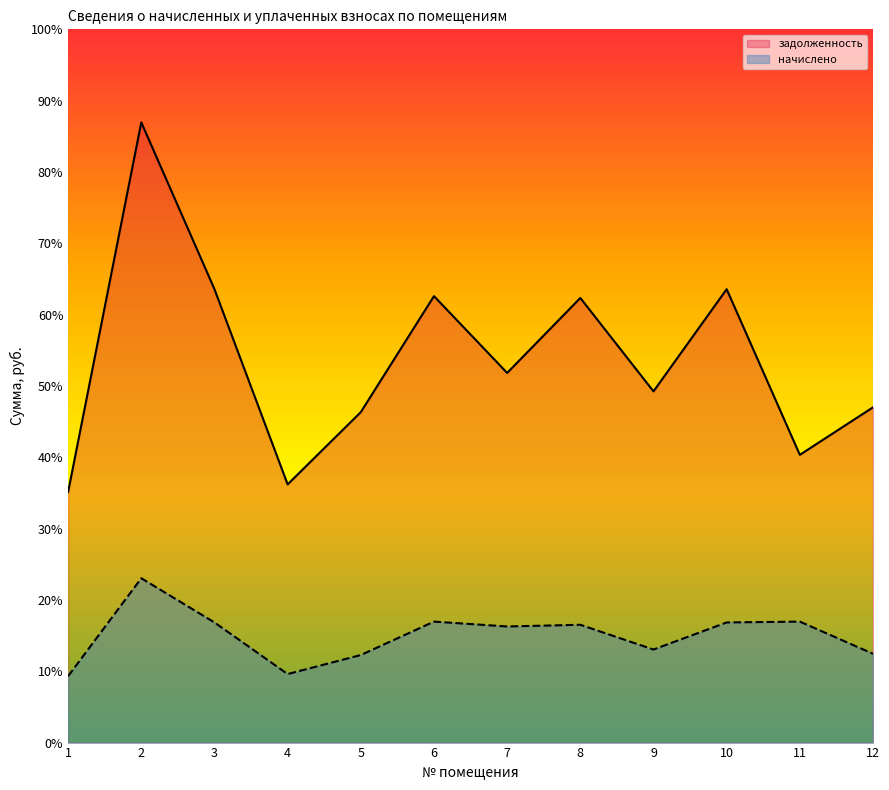

At how many categories does at least one series exceed 15552?

1